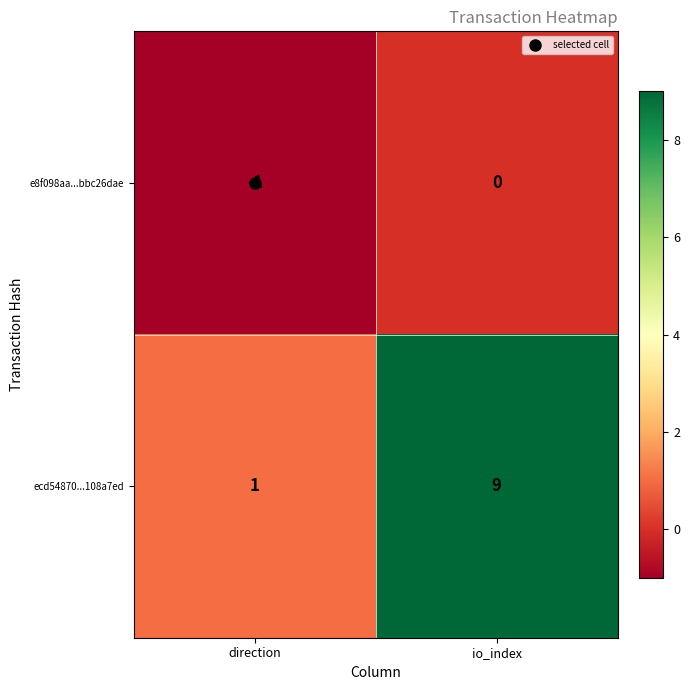

What is the sum of the ecd54870...108a7ed values at direction and io_index?

10